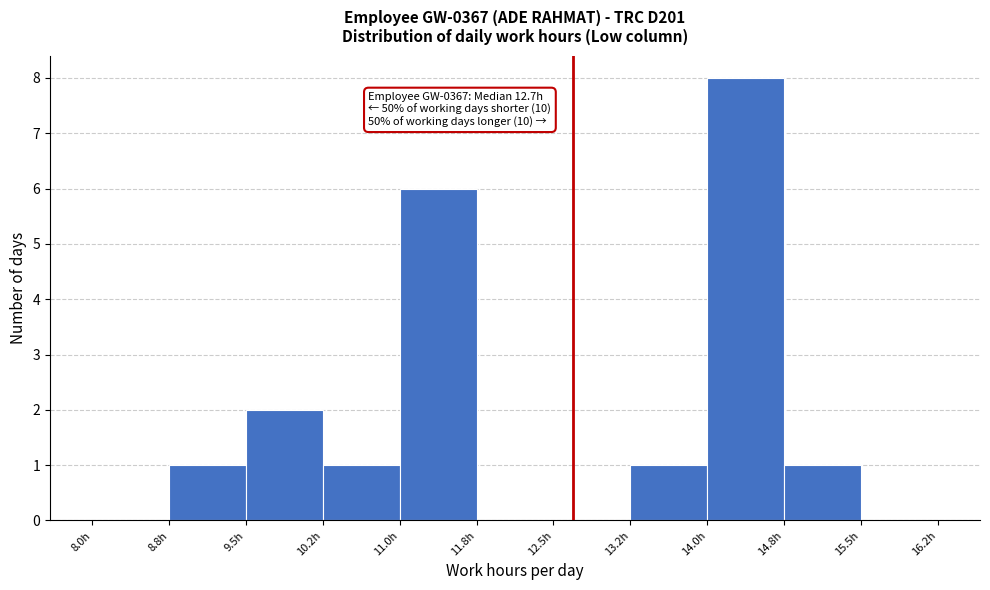

Over which range of the x-axis is the bar tallest?

14.00 to 14.75